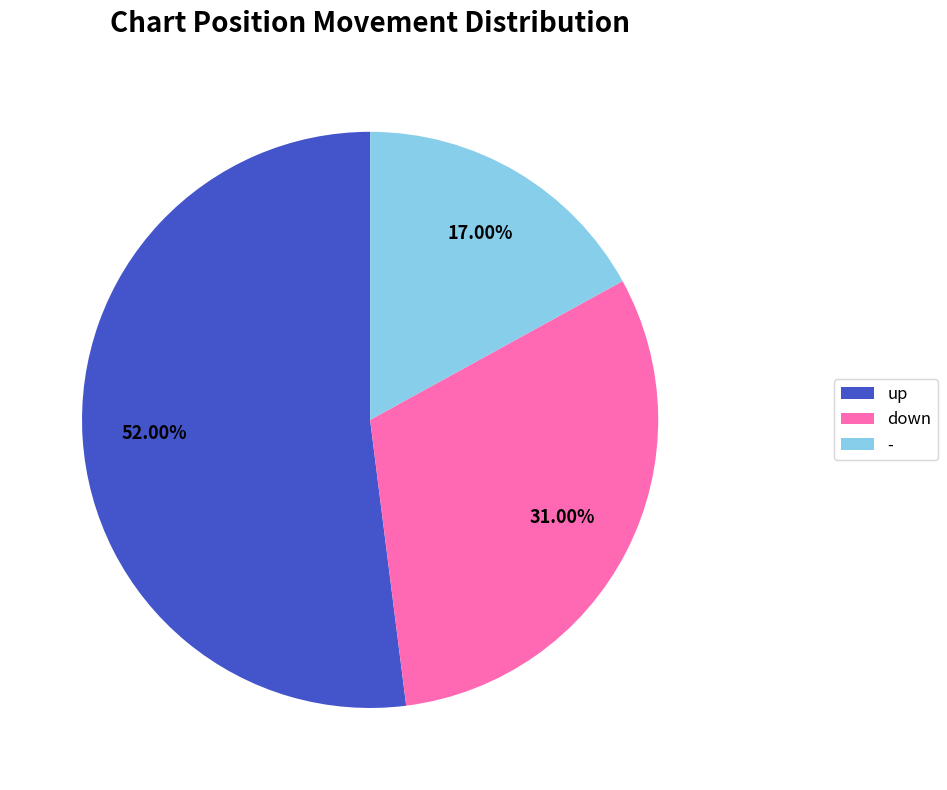

Count the number of slices in the pie.

3